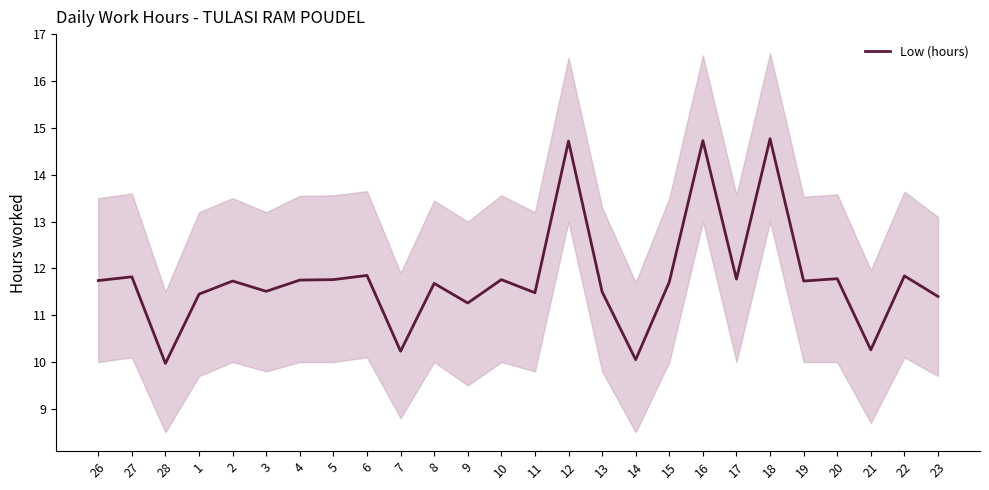

Where is the data nearest to the value 12?

6